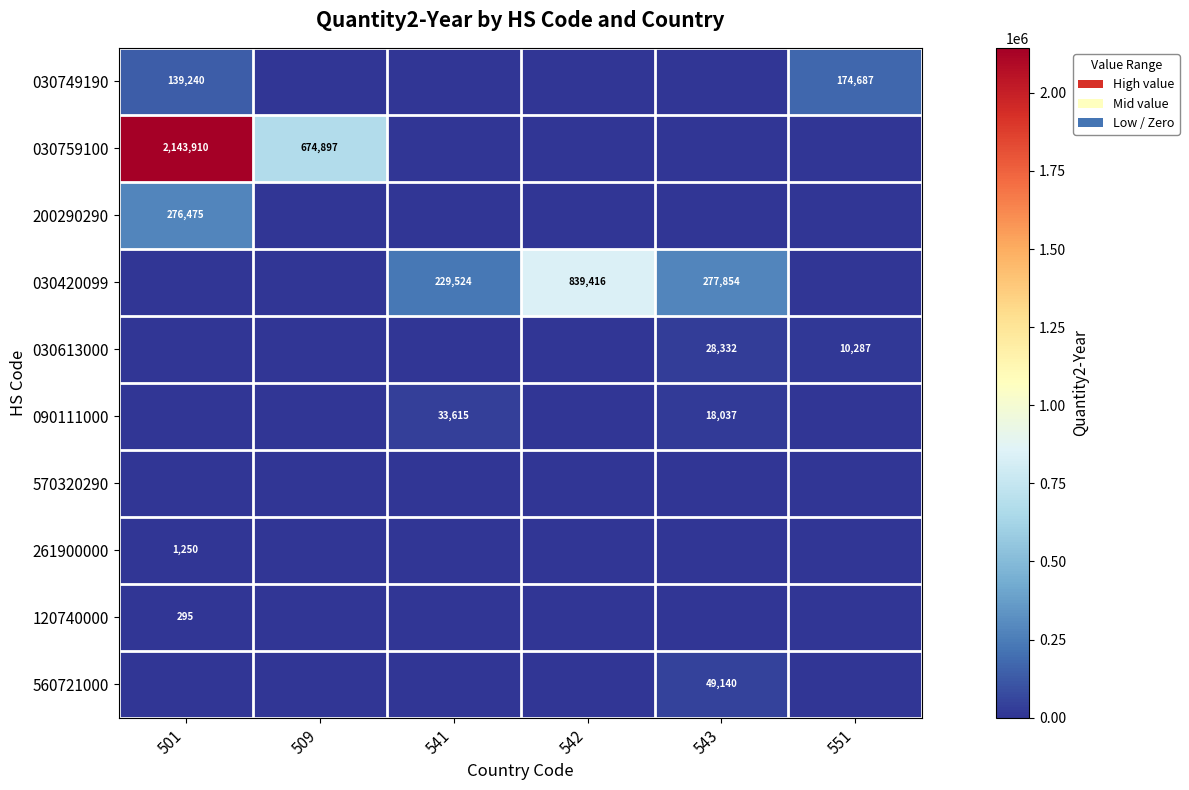

At how many categories does at least one series exceed 1134496?

1